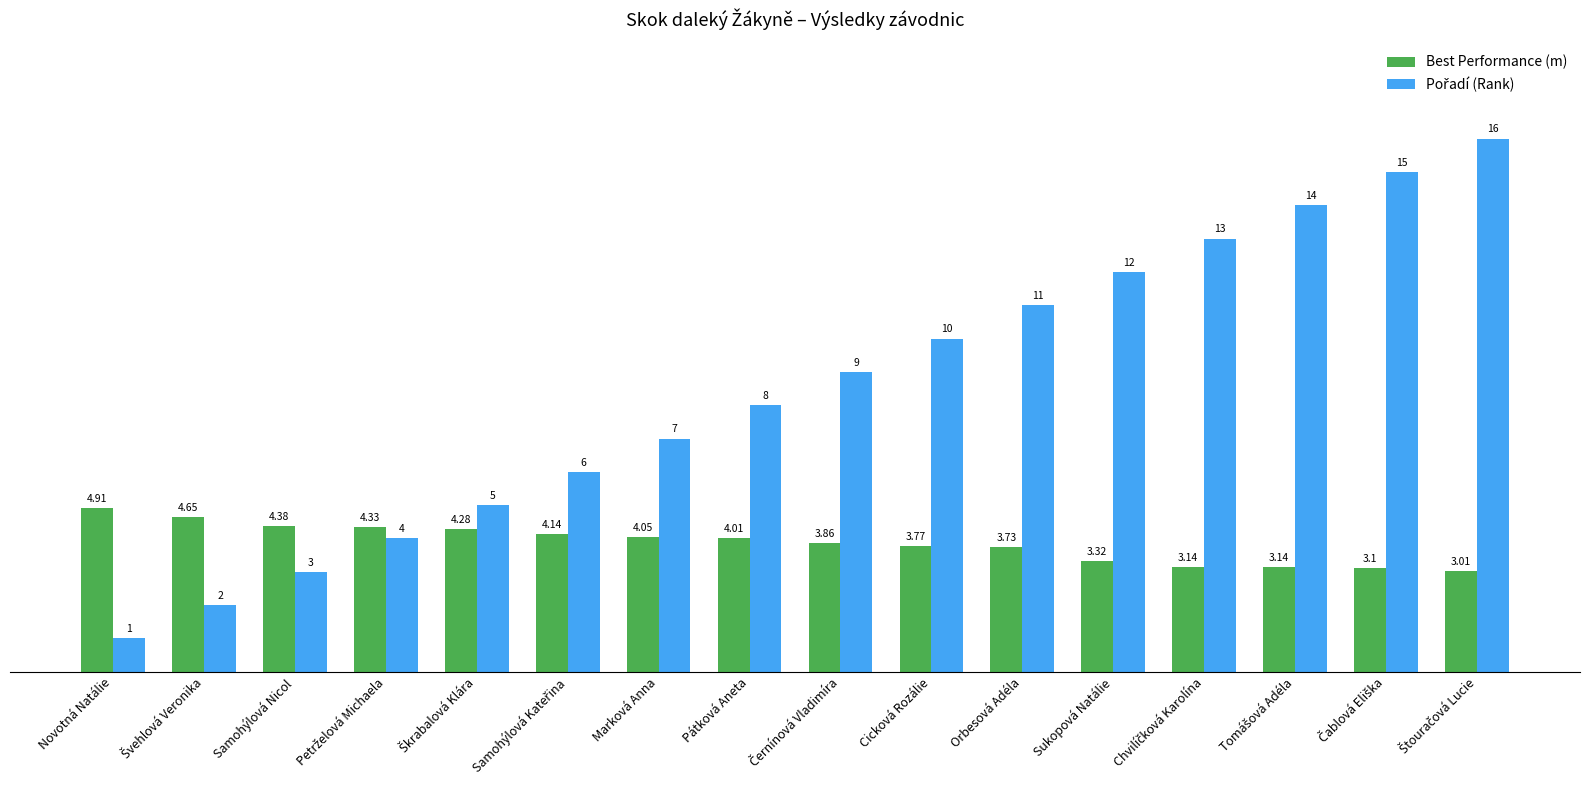

At which label does Best Performance (m) first exceed 4?

Novotná Natálie